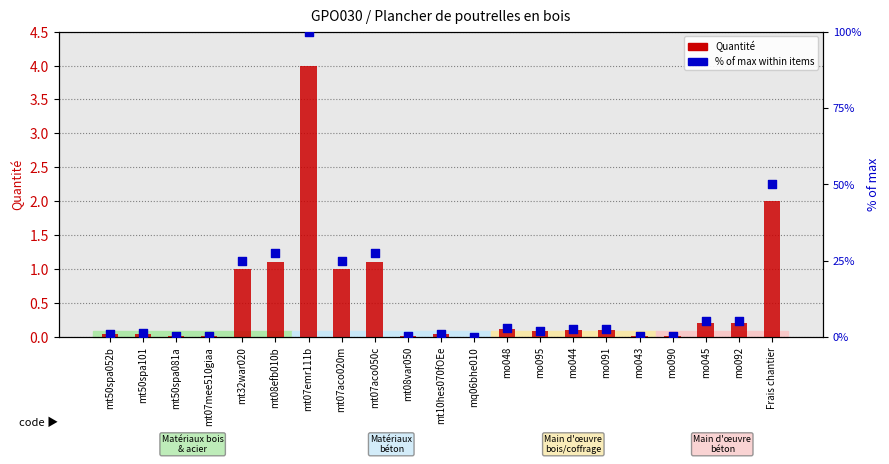

What are all the series names shown in the legend?

Quantité, % of max within items